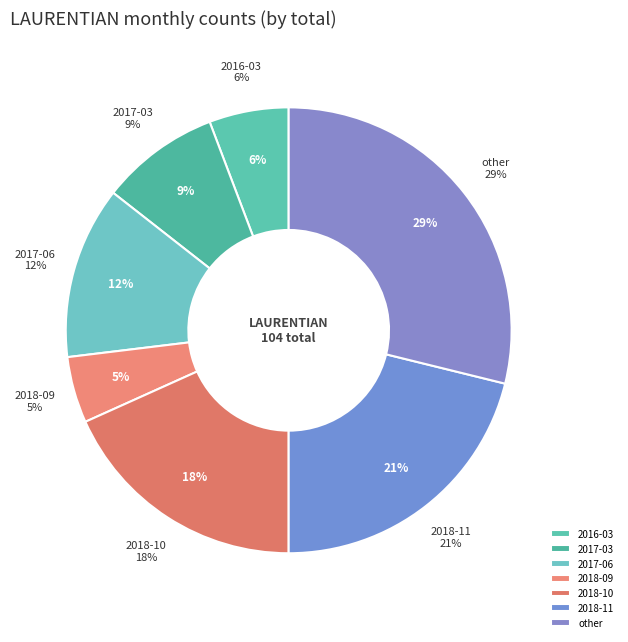

True or false: 2018-05 accounts for 1% of the total.

False